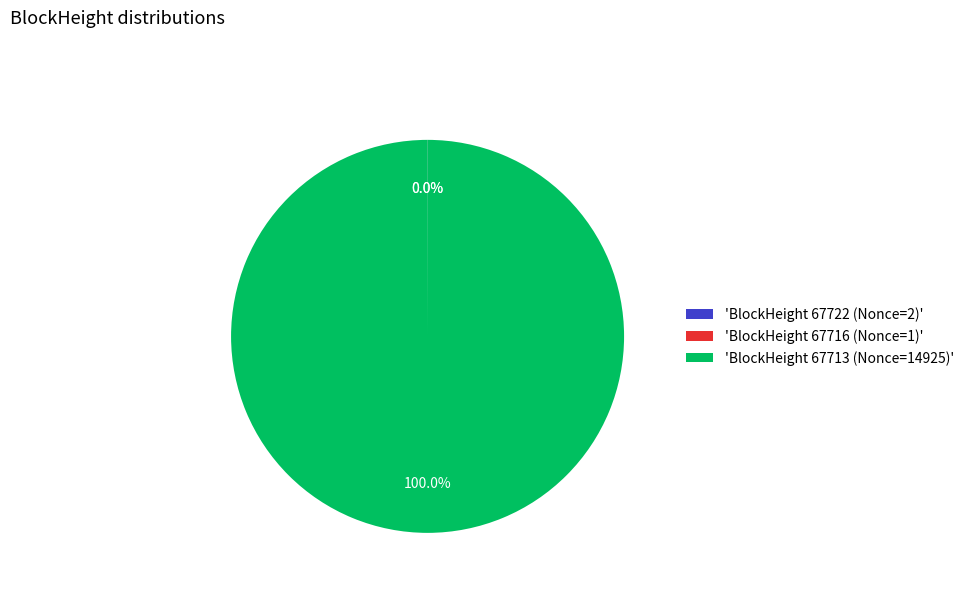

Does any single category account for the majority?

Yes